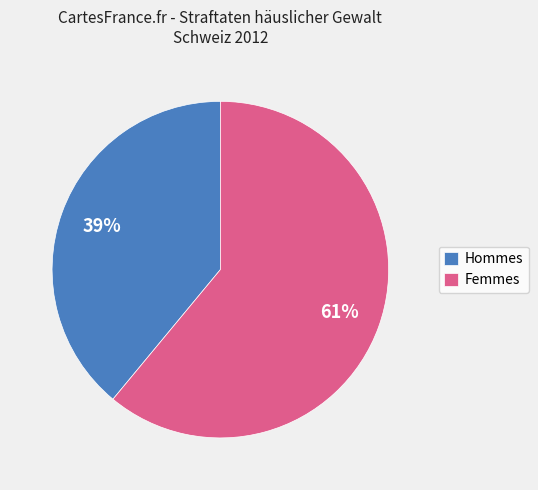

Is it true that Femmes is 61% of the pie?

True